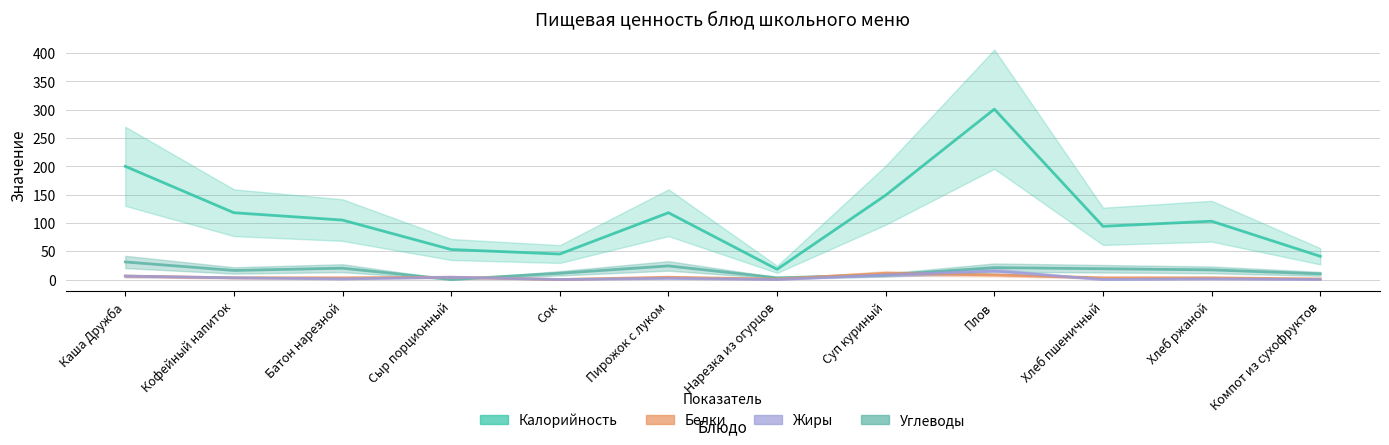

At which label does Калорийность reach its minimum?

Нарезка из огурцов